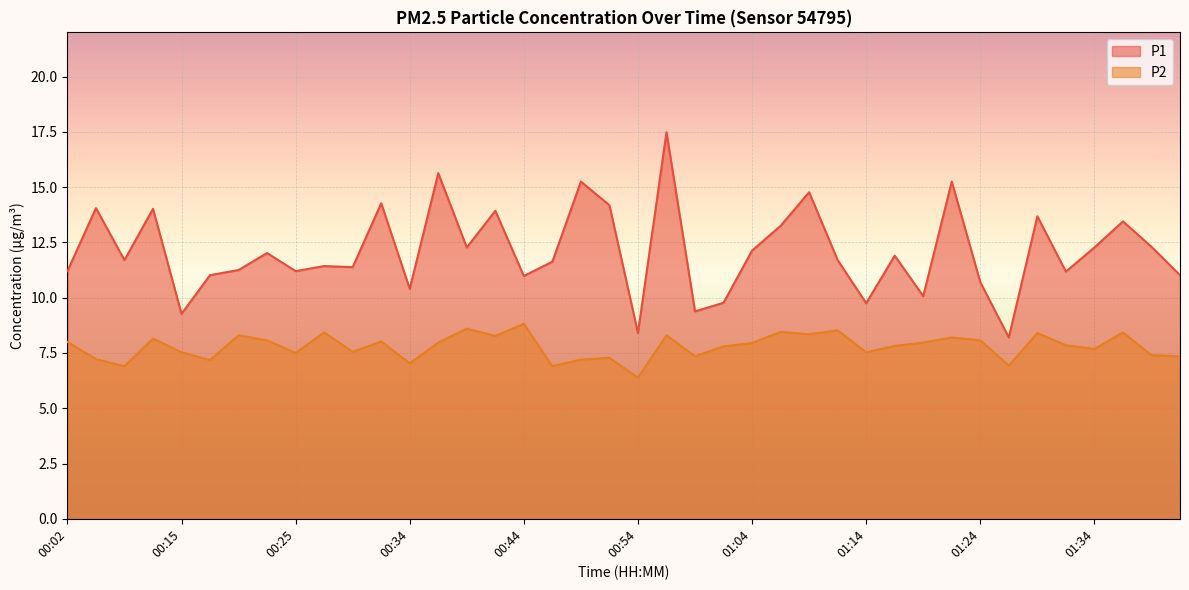

Where does the P1 series first go above 11?

00:02